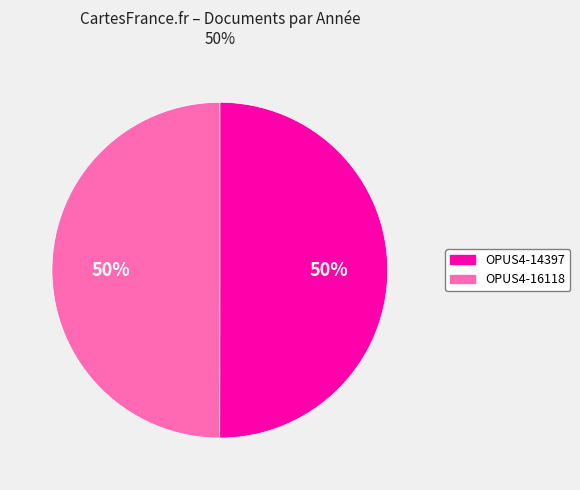

Do OPUS4-16118 and OPUS4-14397 together represent more than half of the pie?

Yes